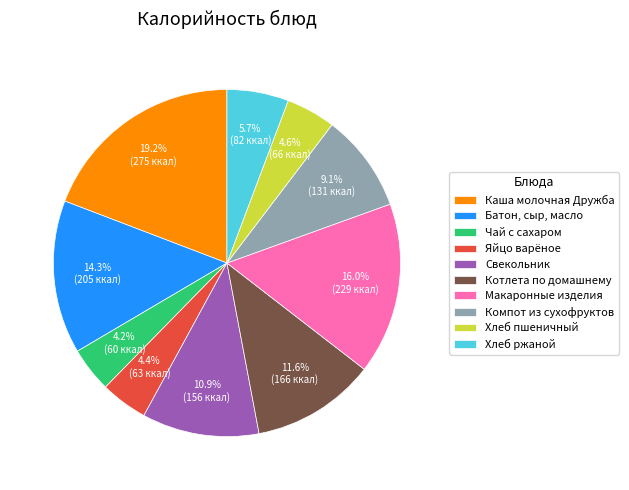

Which has a higher value, Свекольник or Хлеб ржаной?

Свекольник